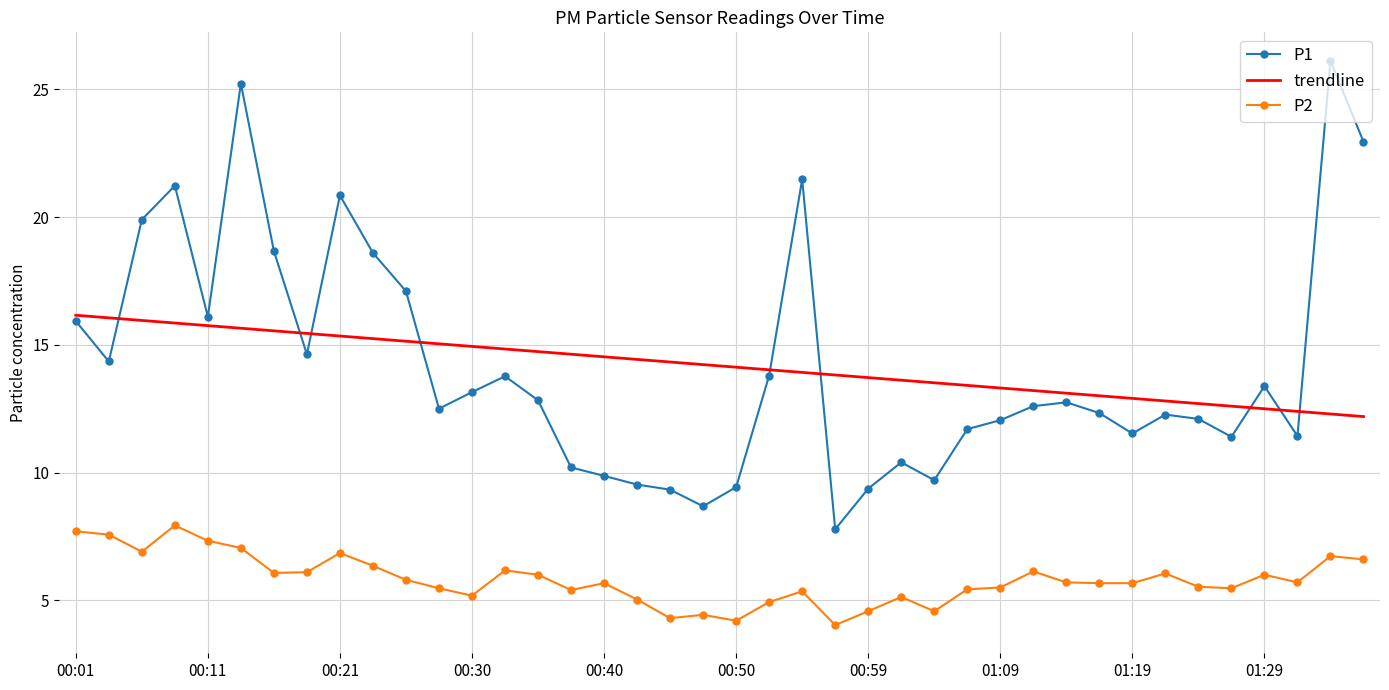

Which series has the widest spread of values?

P1